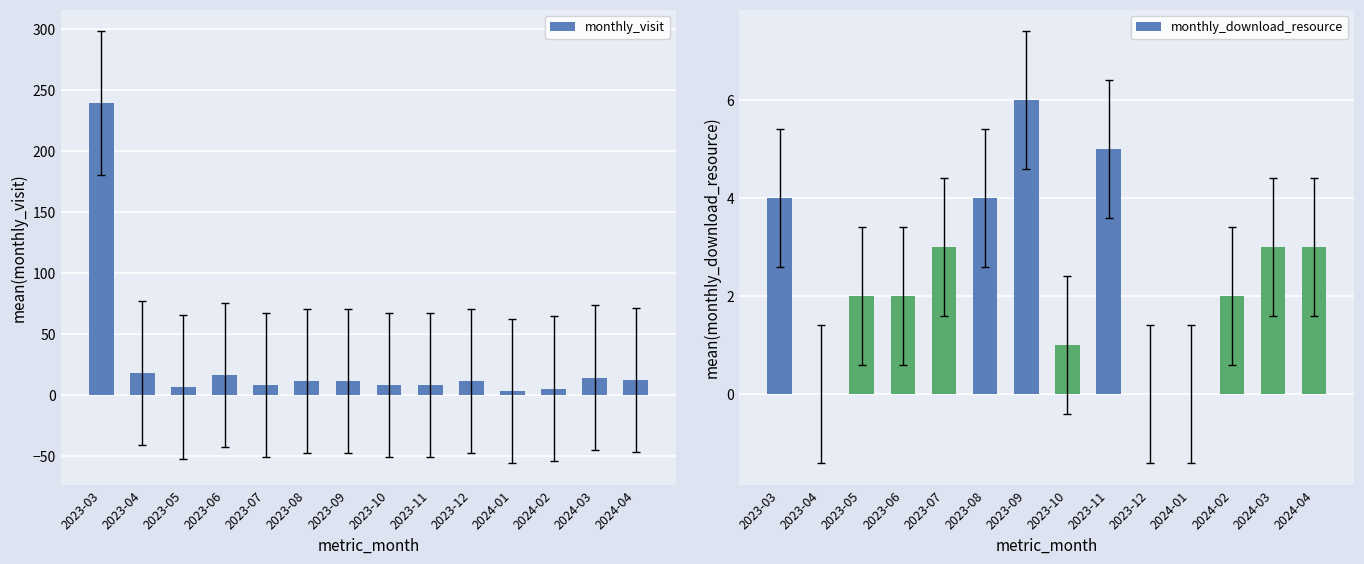

Where is monthly_visit nearest to the value 121?

2023-04